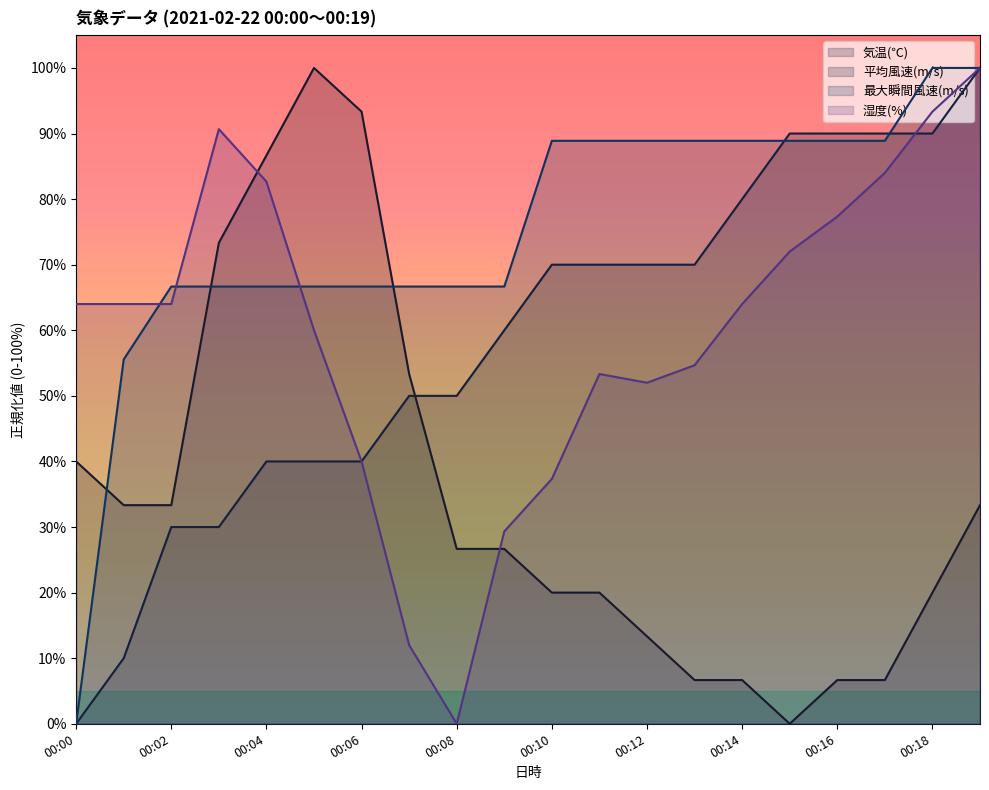

Where is the first local maximum for 気温(℃)?

00:05